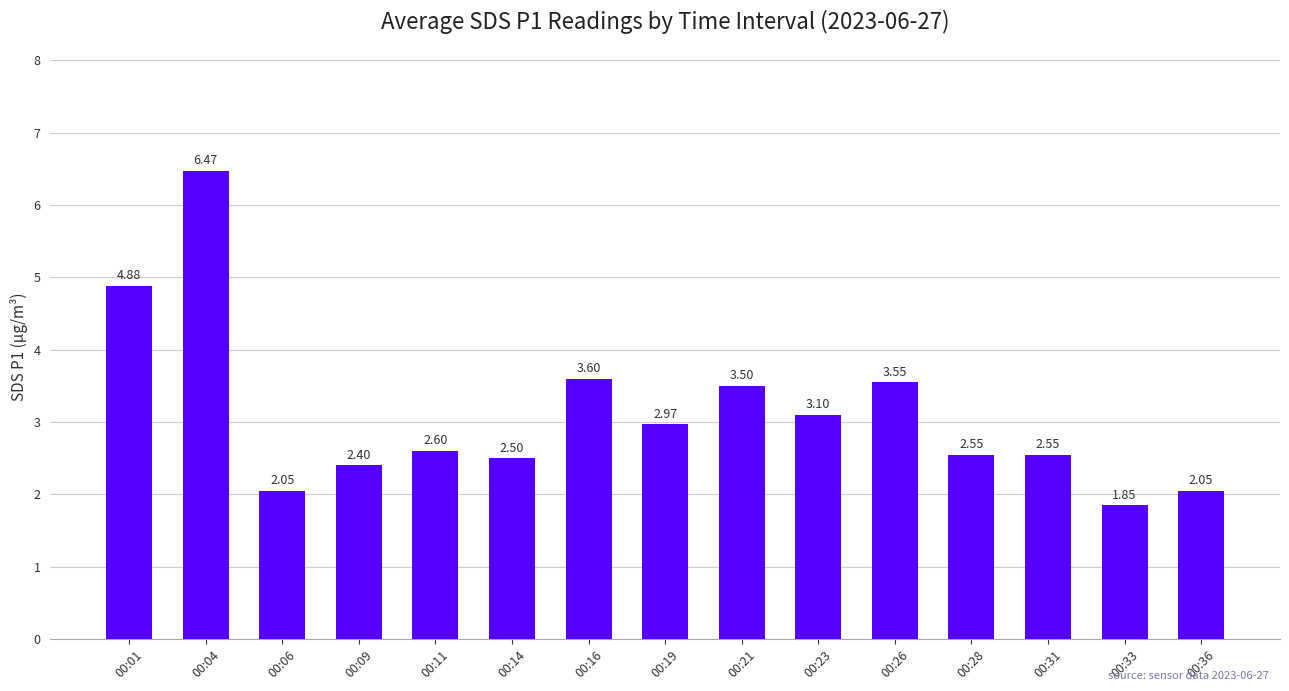

What is the change in value from 00:06 to 00:31?

+0.5